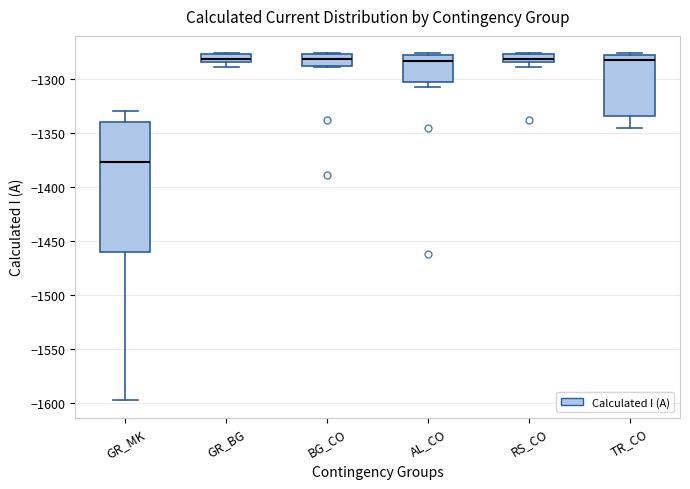

Reading left to right, read every box against the y-axis: the position of its median line, the range the box covers, and the ends of its whiskers. The values are not printed on the chart, so give them approximately, as read against the axis.

GR_MK: median -1375, box -1460 to -1340, whiskers -1595 to -1330
GR_BG: median -1280, box -1285 to -1275, whiskers -1290 to -1275
BG_CO: median -1280, box -1290 to -1275, whiskers -1290 to -1275
AL_CO: median -1285, box -1300 to -1280, whiskers -1305 to -1275
RS_CO: median -1280, box -1285 to -1275, whiskers -1290 to -1275
TR_CO: median -1280 (just below the box's upper edge), box -1335 to -1280, whiskers -1345 to -1275